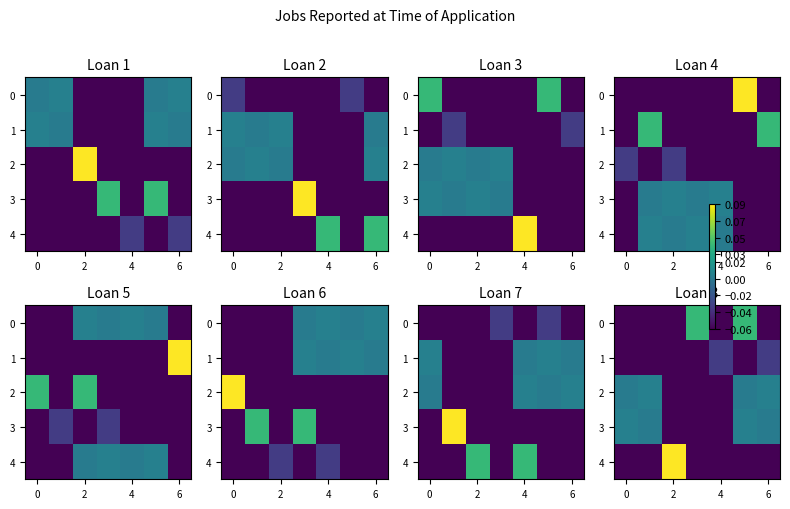

At 4, list the series in order from smallest to largest.

0, 2, 3, 4, 1